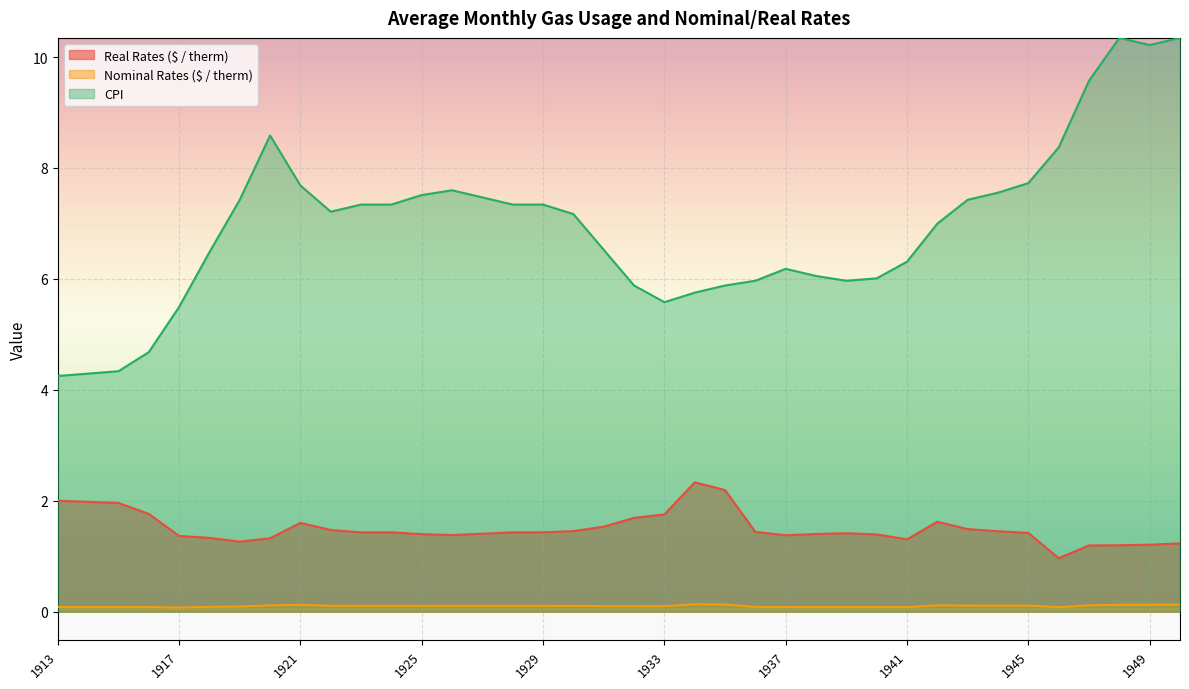

How many interior local peaks does the Real Rates ($ / therm) series have?

4